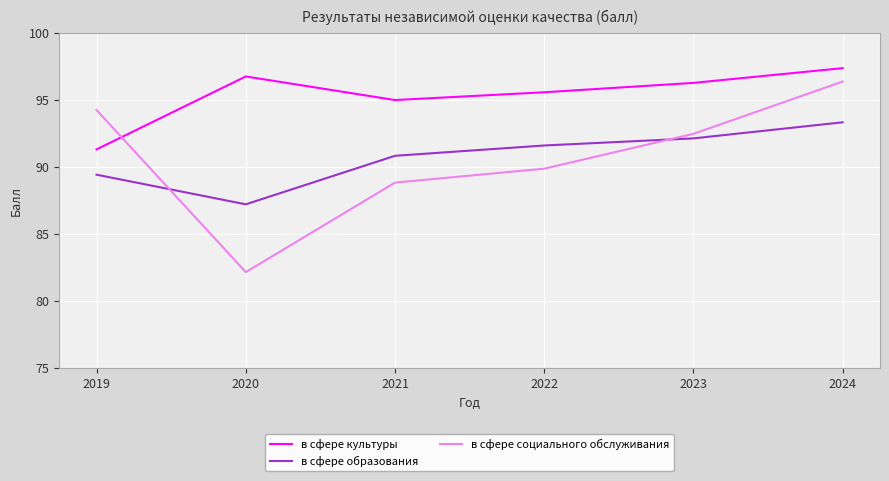

True or false: в сфере культуры has a value of 97.4 at 2024.

True